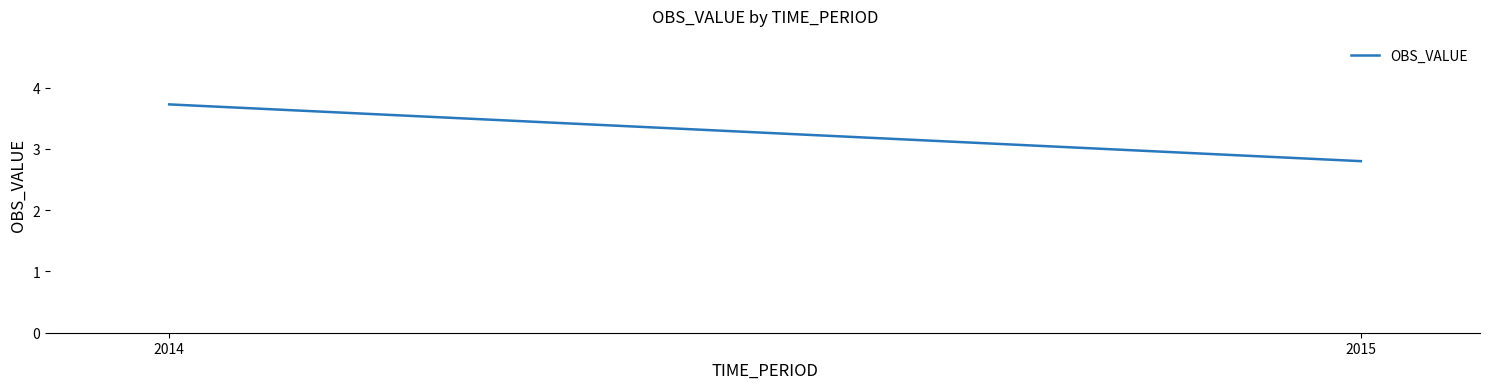

Reading left to right, what are all the values shown in this chart?

2014=3.7	2015=2.8